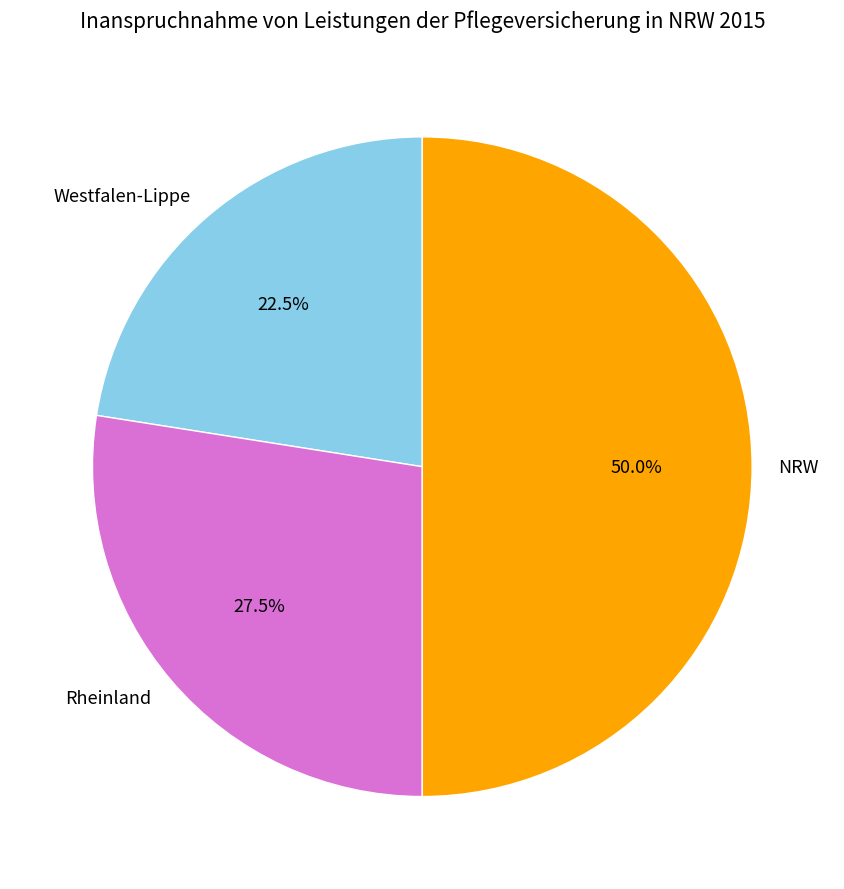

Which category has the smallest portion of the pie?

Westfalen-Lippe